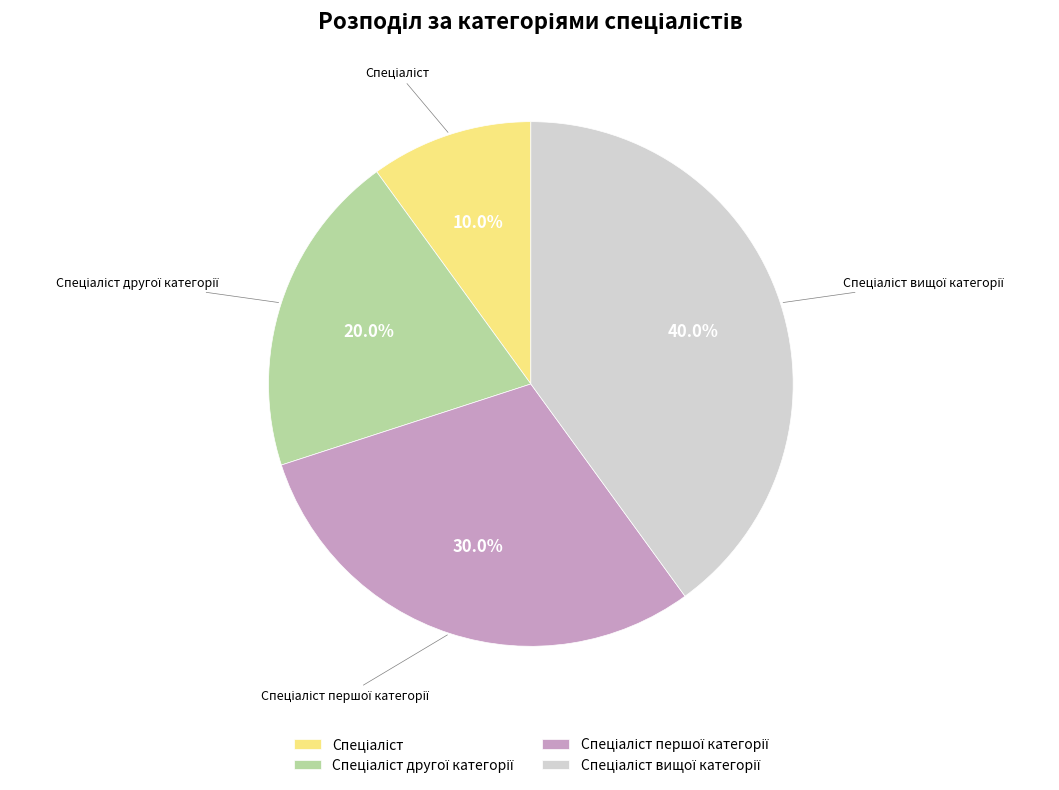

Does any single category account for the majority?

No